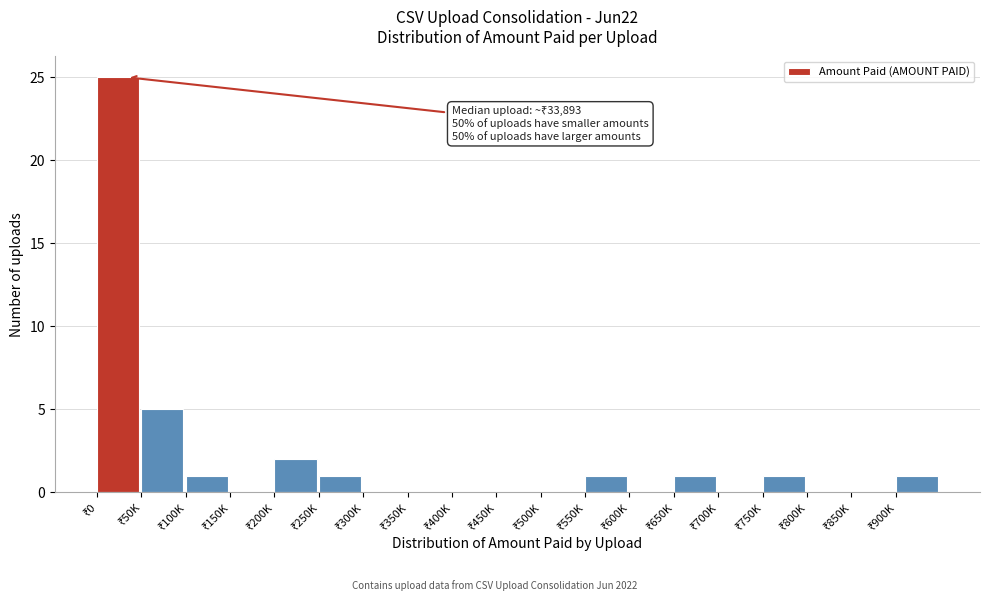

What is the maximum value shown in the chart?

25